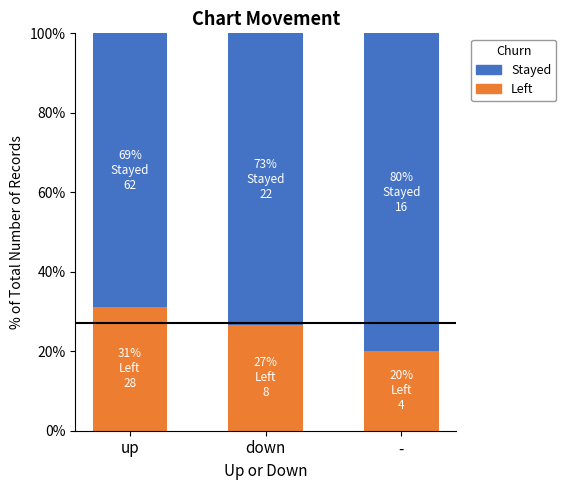

What is the total value across all series at down?

100.0